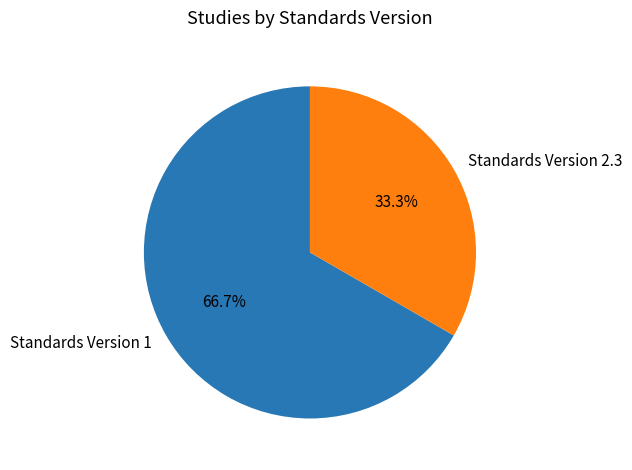

Do Standards Version 2.3 and Standards Version 1 together represent more than half of the pie?

Yes